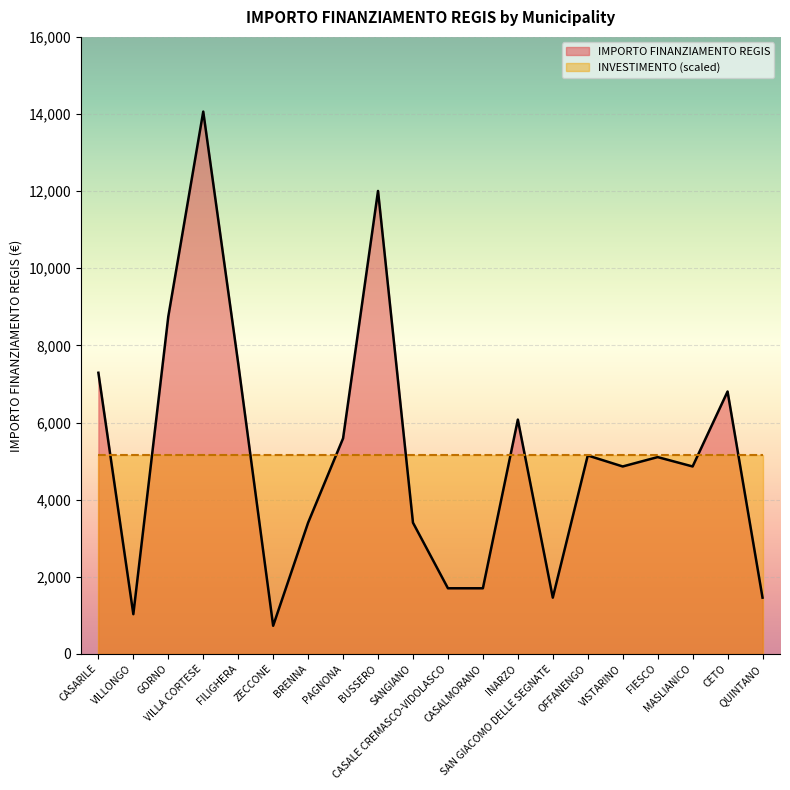

How many lines are shown in the chart?

2